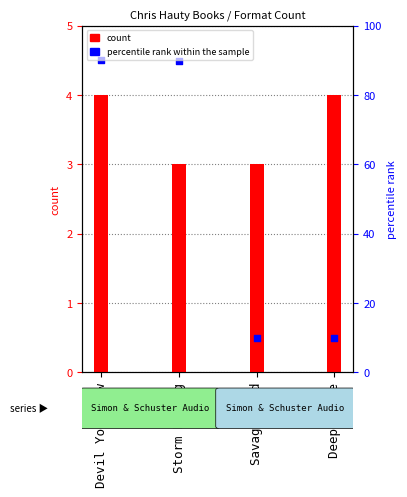

What are all the series names shown in the legend?

count, percentile rank within the sample